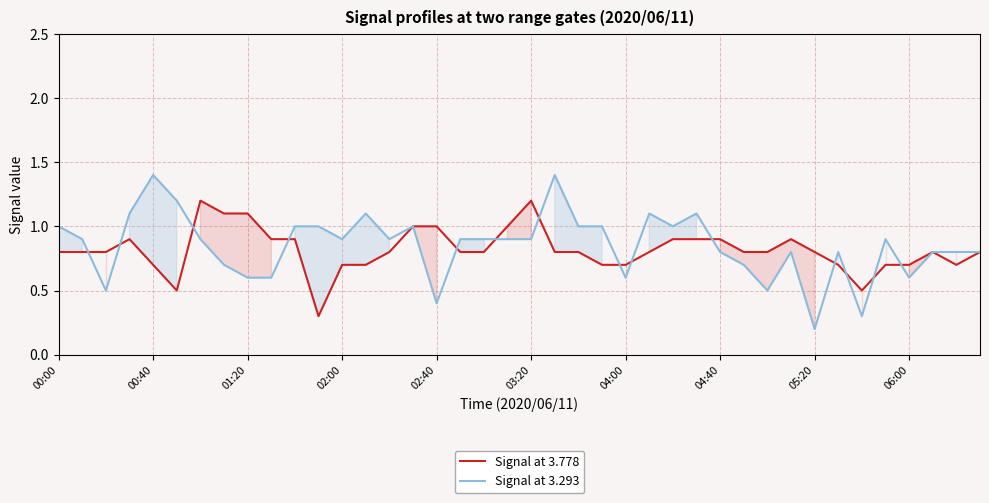

Is it true that Signal at 3.293 equals 0.5 at 00:00?

False